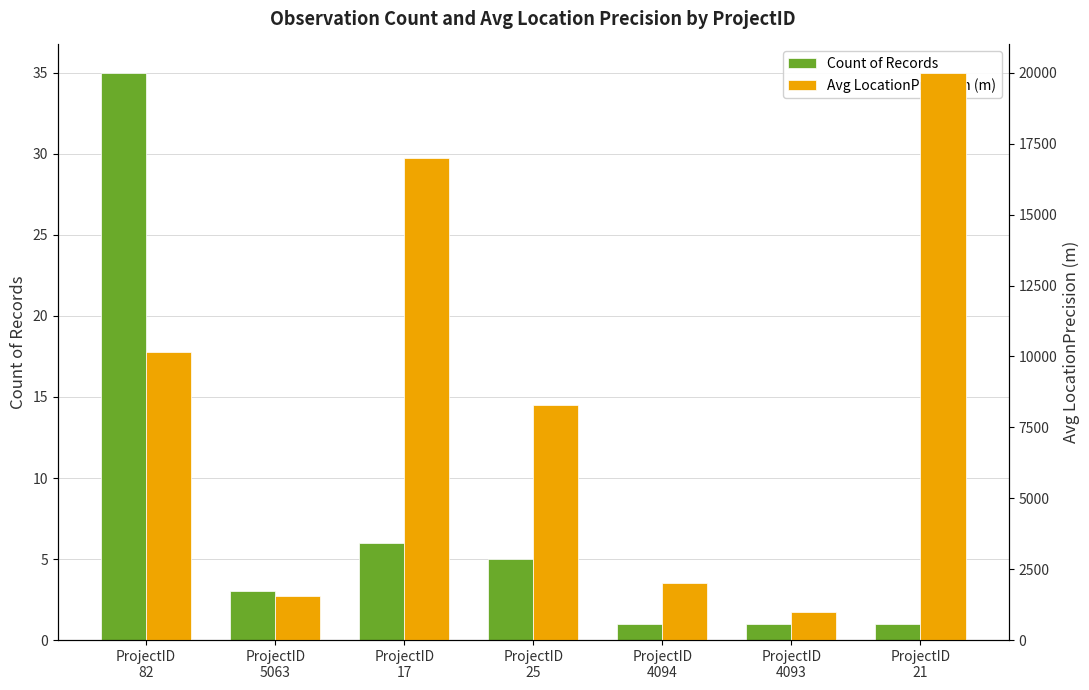

What is the greatest value displayed?

20000